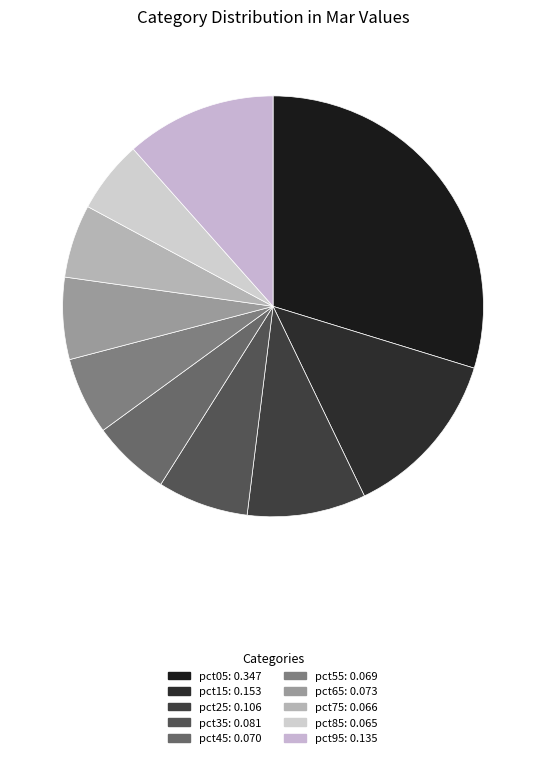

Does any single category account for the majority?

No